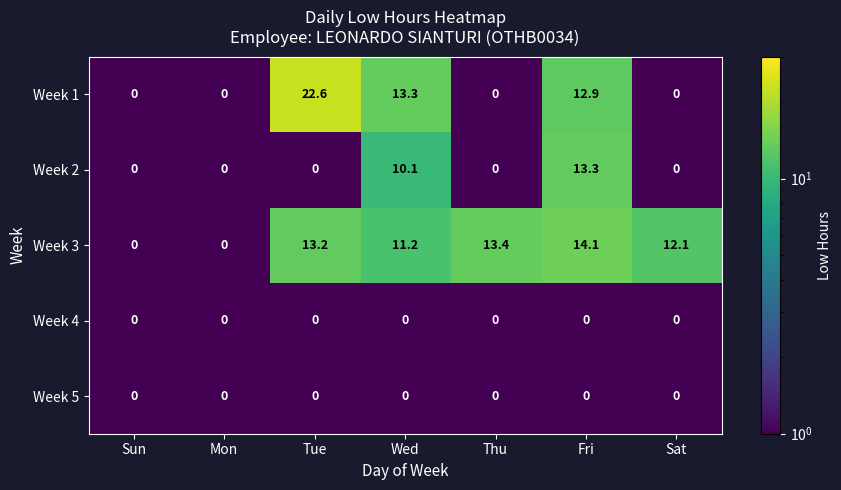

At which category is the sum across all series the highest?

Fri